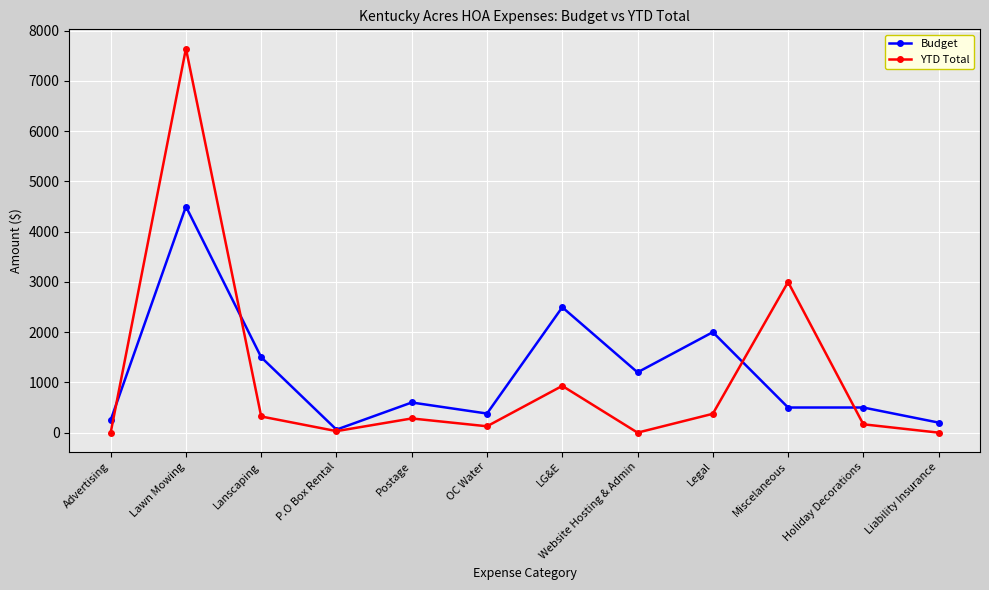

List the series in order of their peak value, lowest first.

Budget, YTD Total